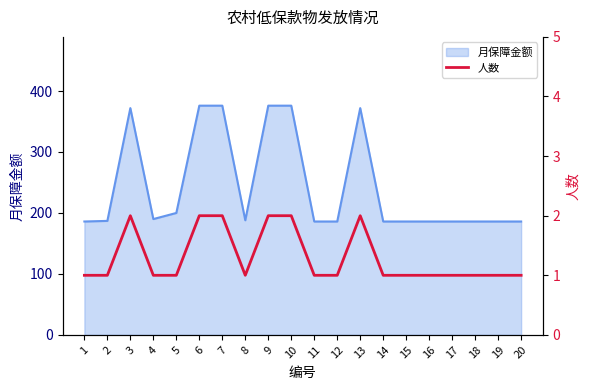

Is it true that 月保障金额 equals 621 at 13?

False